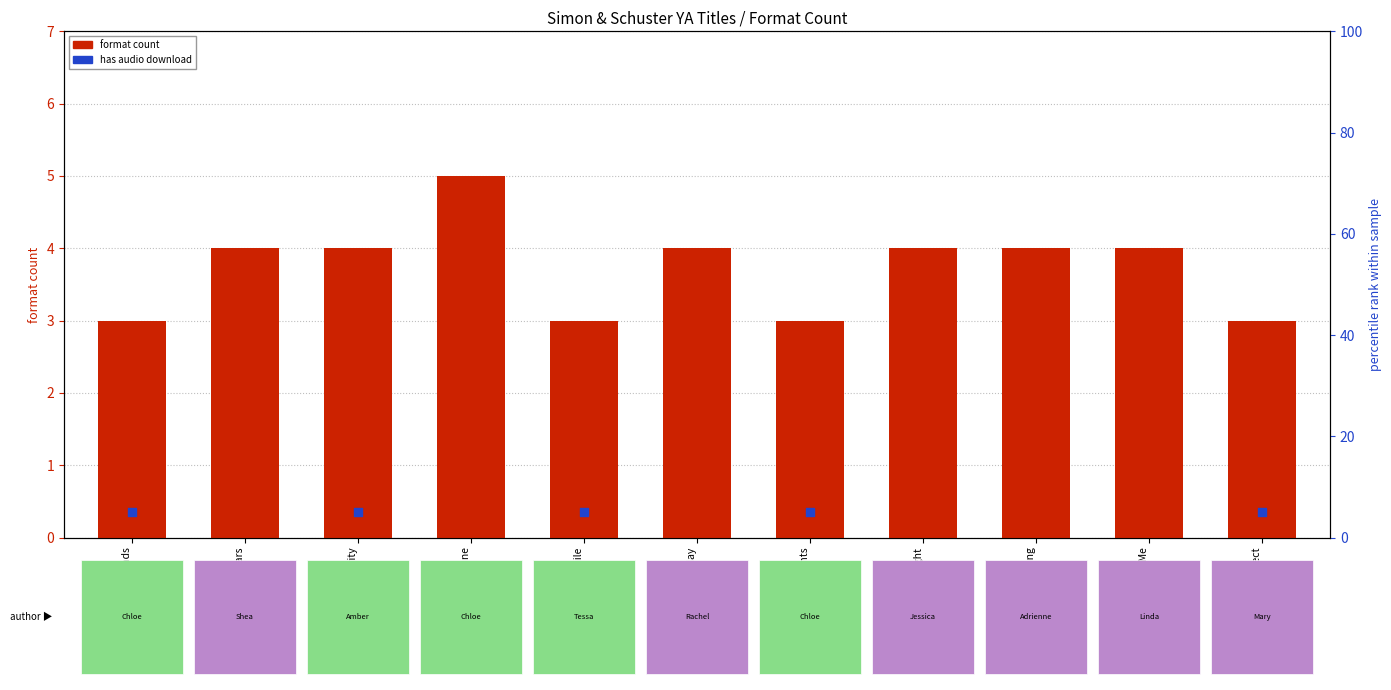

At which category is the sum across all series the highest?

Foul Lady Fortune